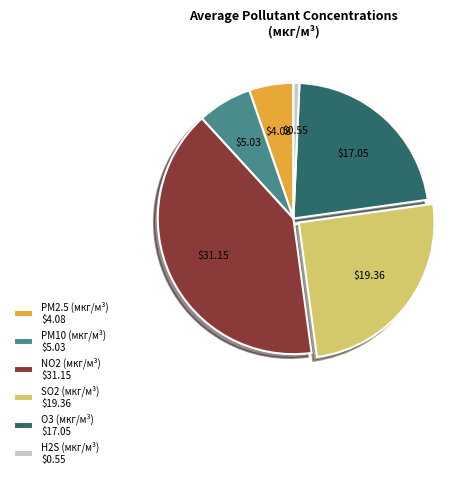

Do PM2.5 (мкг/м³) and H2S (мкг/м³) together represent more than half of the pie?

No